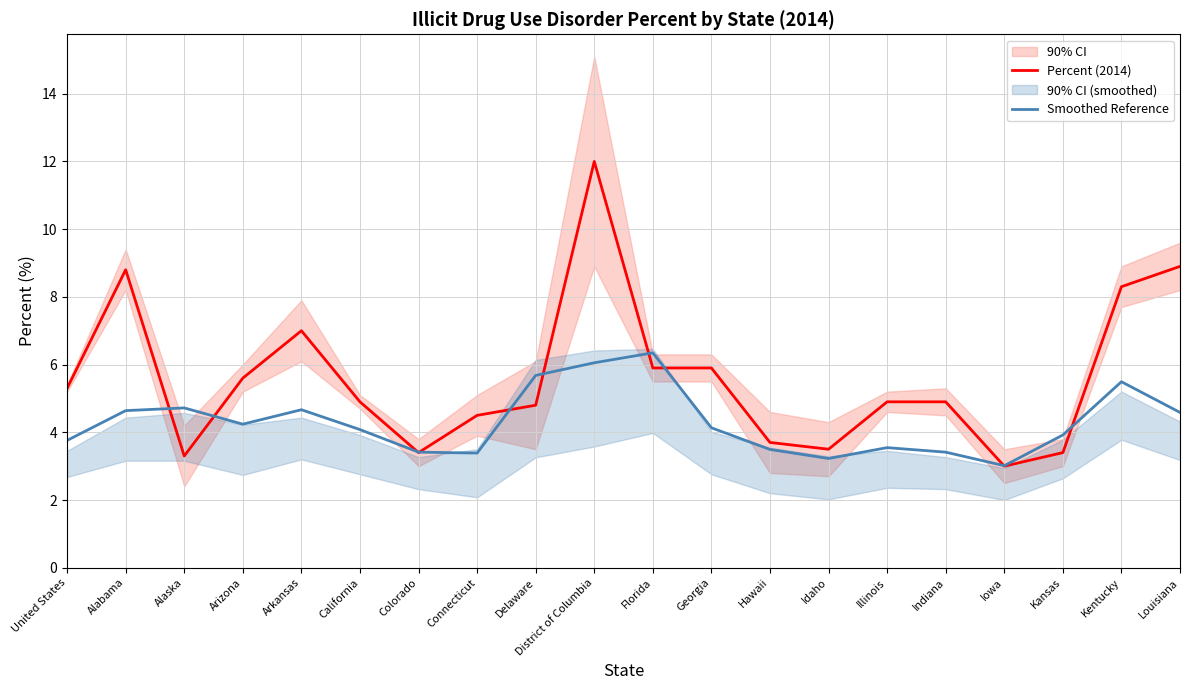

What is the label of the 4th point from the right?

Iowa